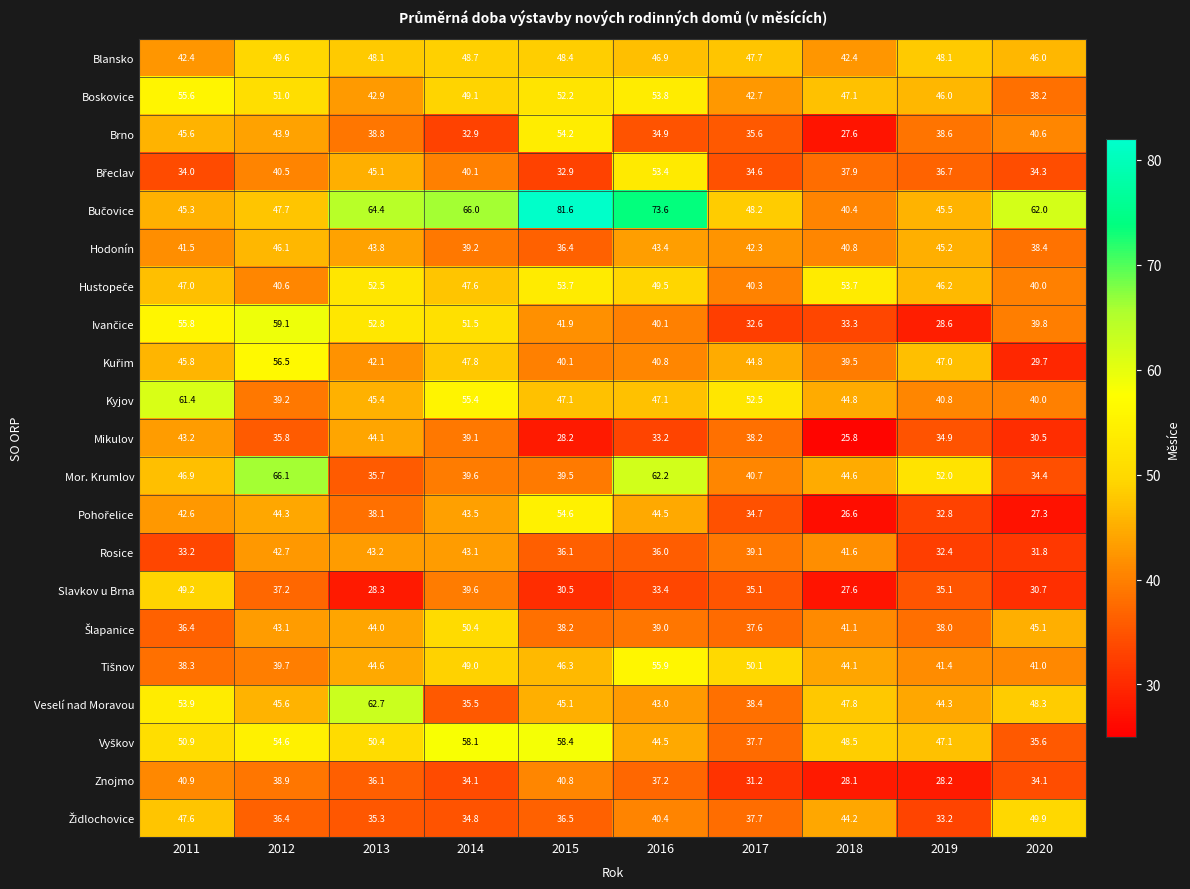

At how many categories does at least one series exceed 34?

10